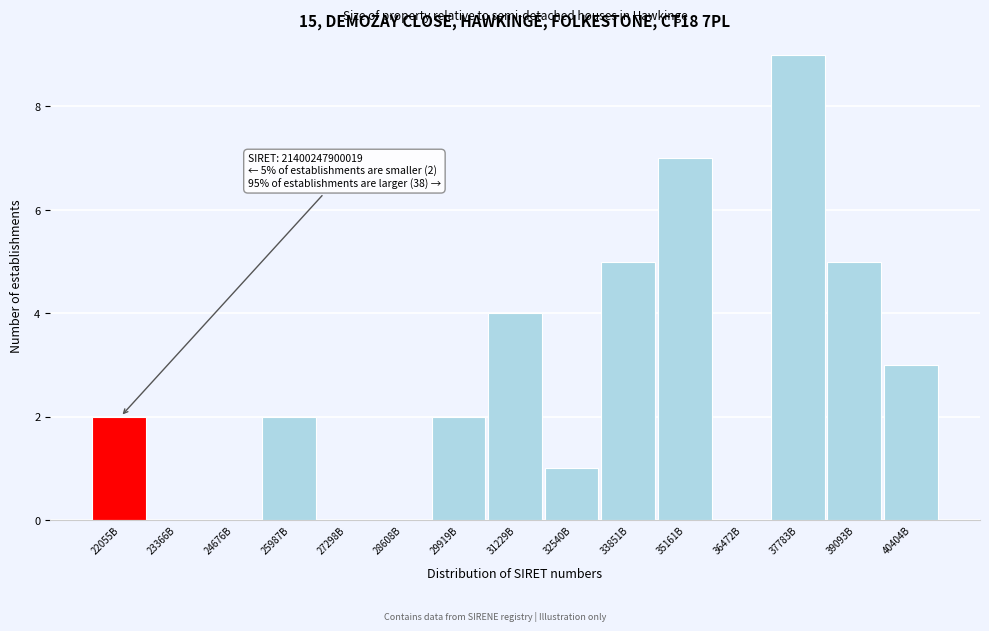

Reading left to right, list all the values displayed in this chart.

22055B=2	23366B=0	24676B=0	25987B=2	27298B=0	28608B=0	29919B=2	31229B=4	32540B=1	33851B=5	35161B=7	36472B=0	37783B=9	39093B=5	40404B=3